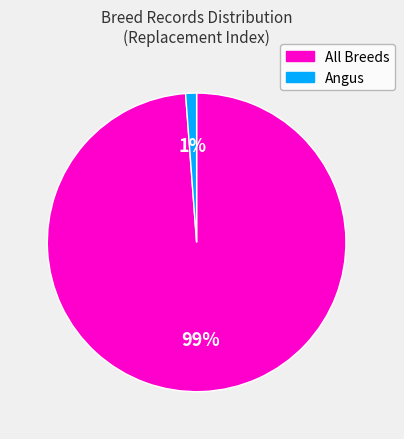

Count the number of slices in the pie.

2